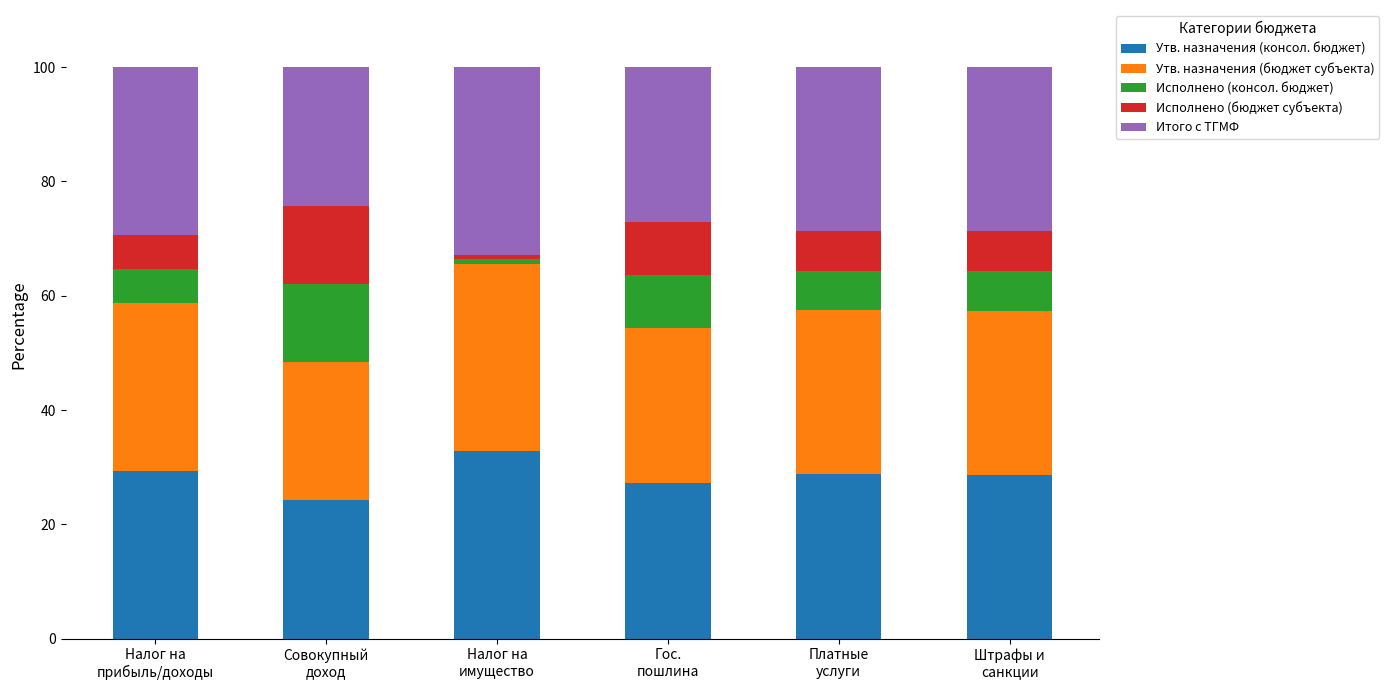

Reading right to left, list the values for the Утв. назначения (консол. бюджет) series.

28.7	28.7	27.2	32.8	24.2	29.4